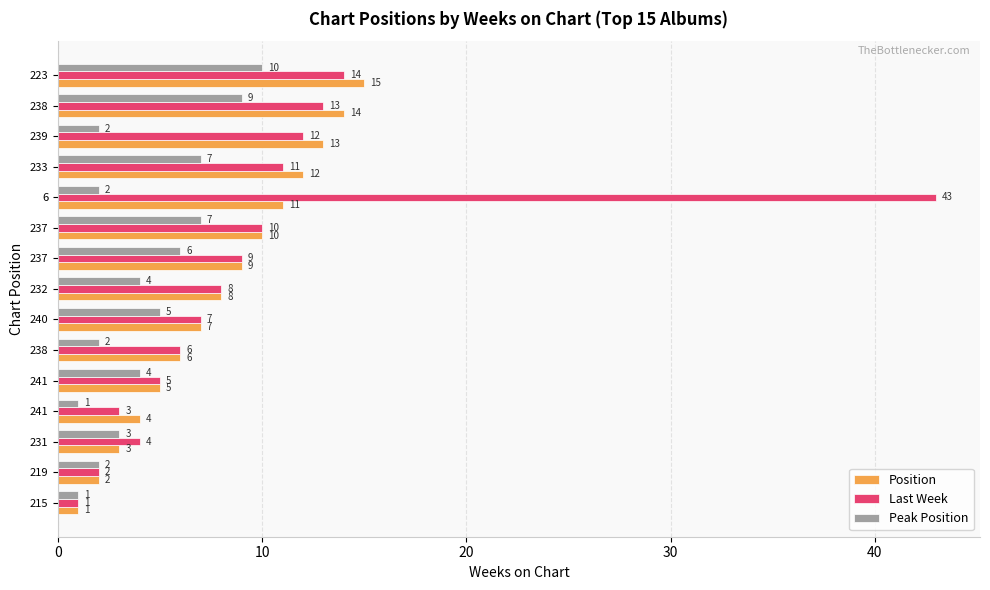

How many values in the Peak Position series are below 4?

7